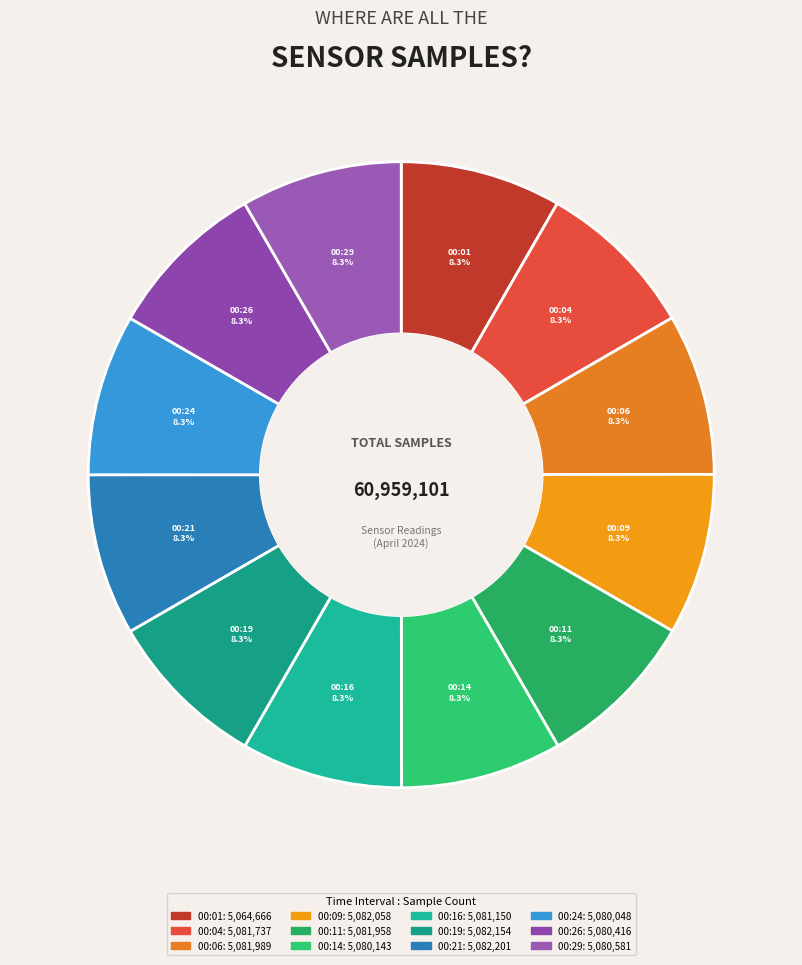

Is there a majority slice in this chart?

No